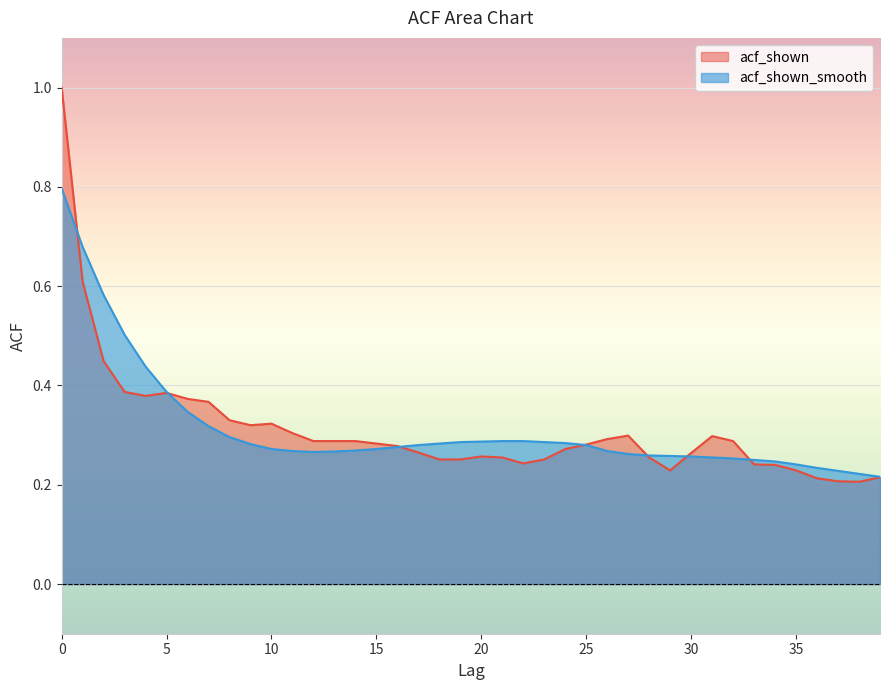

What is the difference between the acf_shown values at 1 and 21?

0.4